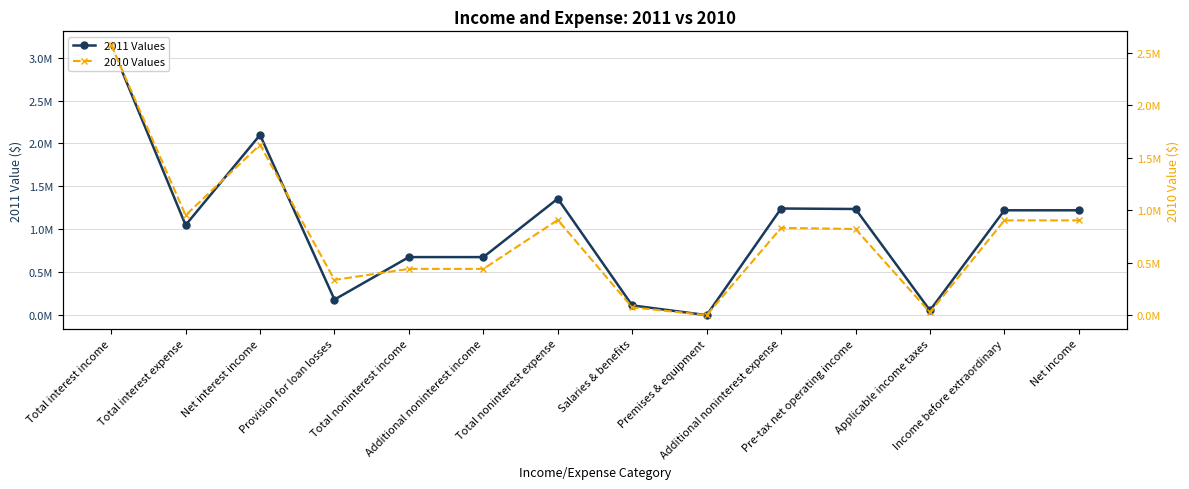

What is the label of the 5th point from the left?

Total noninterest income